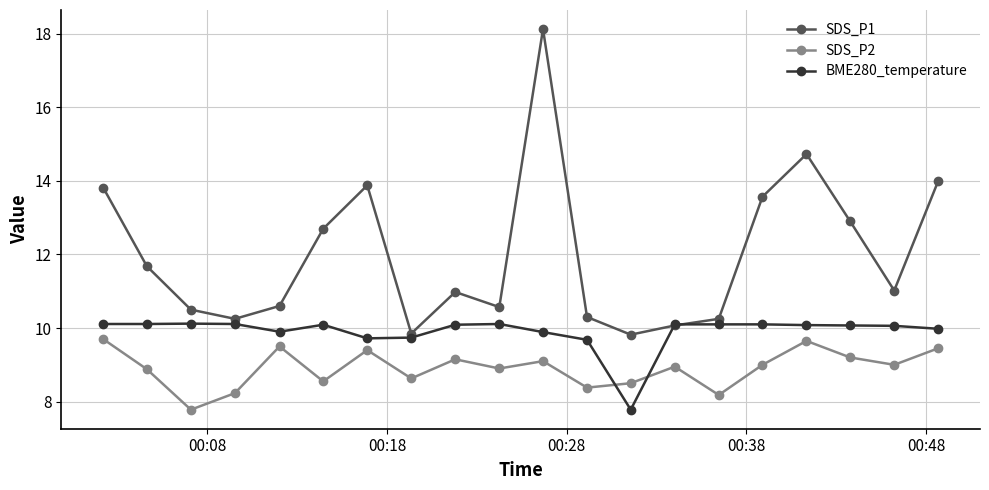

Rank the series by their average value, from lowest to highest.

SDS_P2, BME280_temperature, SDS_P1